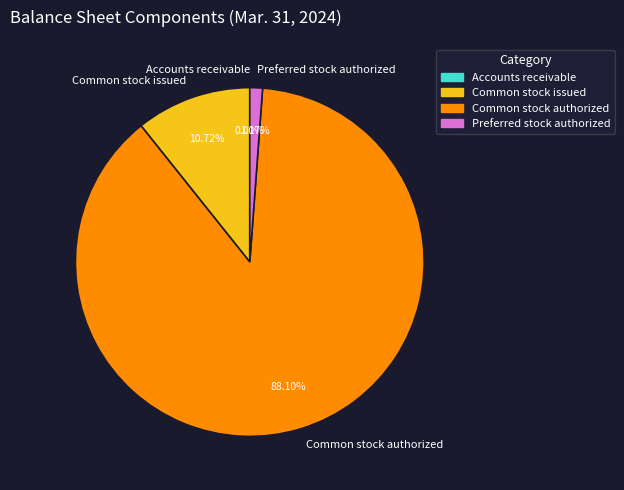

Which slice is the largest?

Common stock authorized